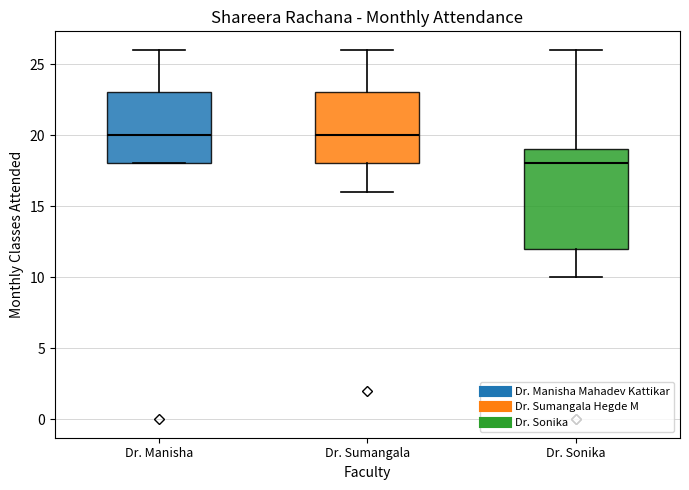

Comparing the boxes themselves (not the whiskers), which one is the tallest?

Dr. Sonika